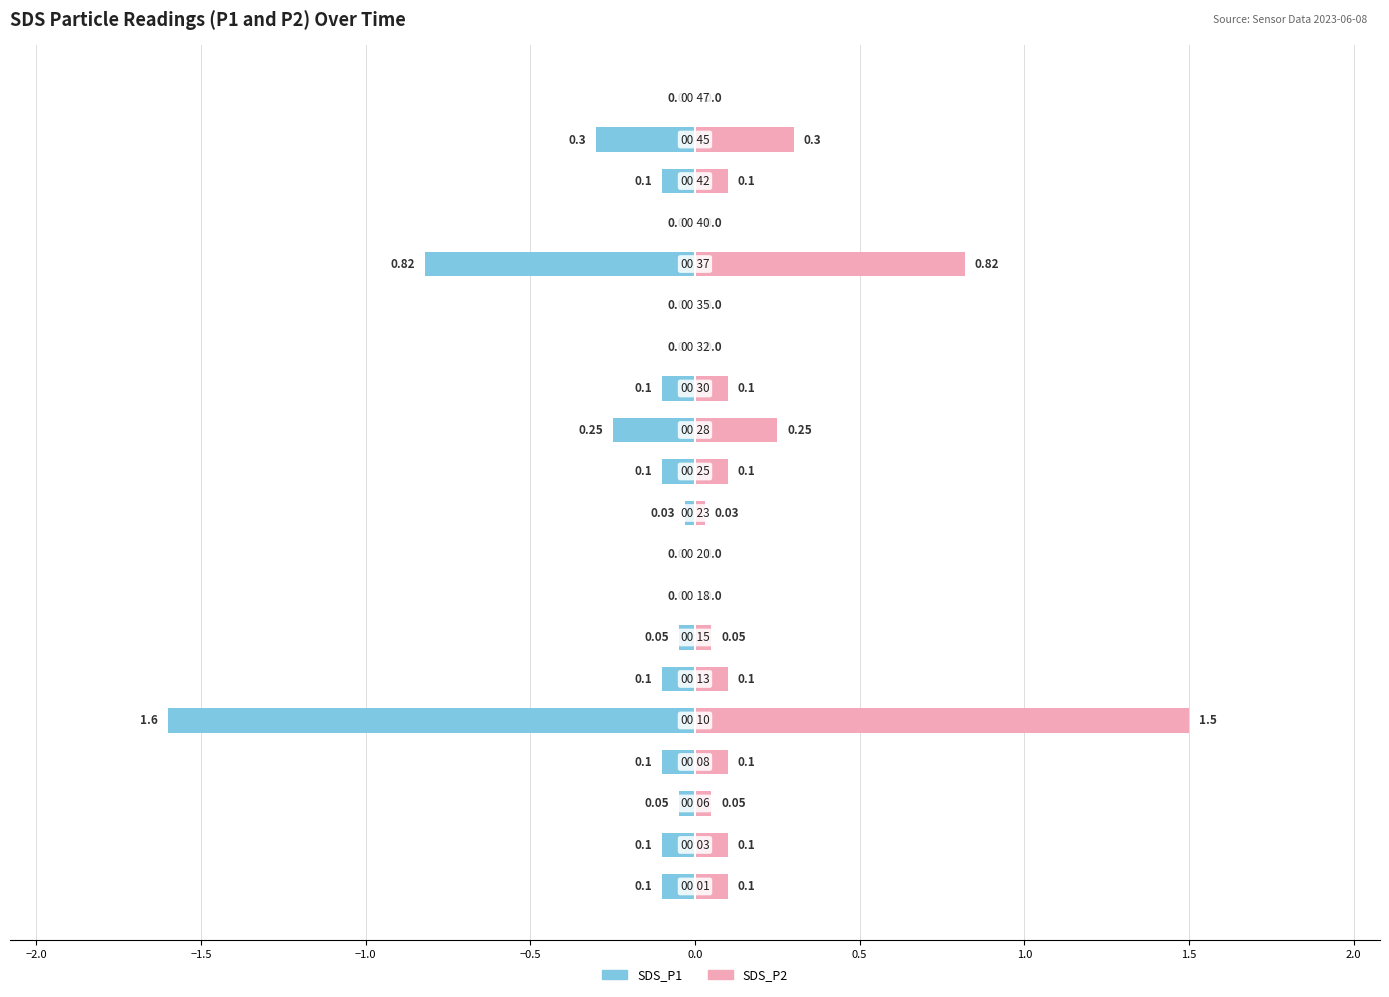

Count the number of data series in this chart.

2